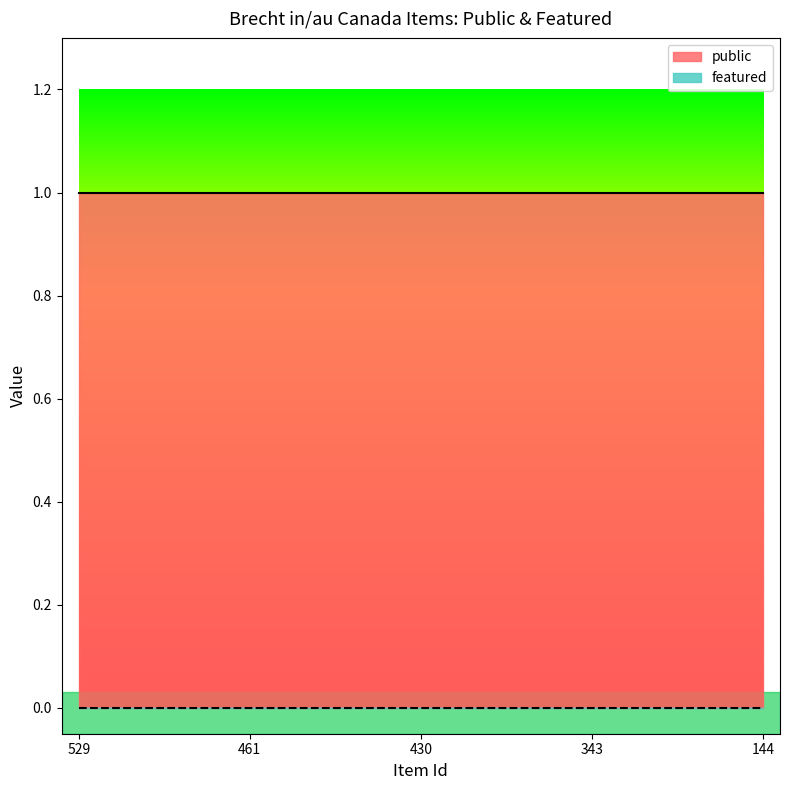

The featured series shows 0 at 461. True or false?

True